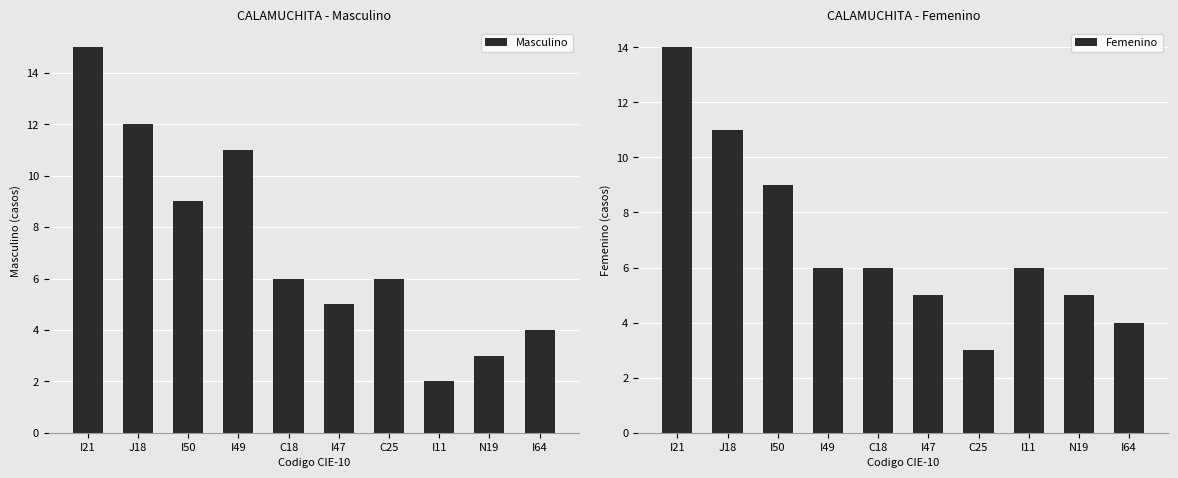

How many bars are there in total?

20